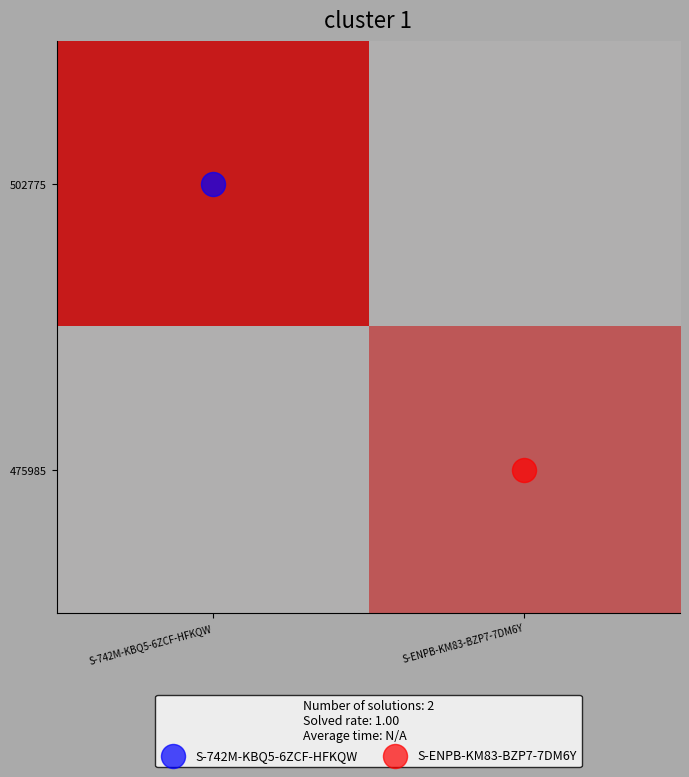

At which category is the sum across all series the highest?

S-742M-KBQ5-6ZCF-HFKQW